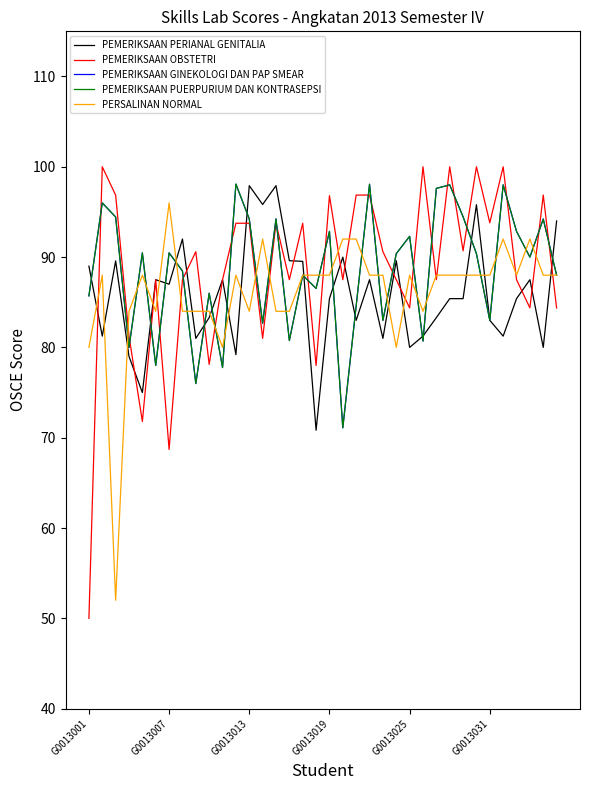

What is the sum of all PEMERIKSAAN PERIANAL GENITALIA values?

3091.7